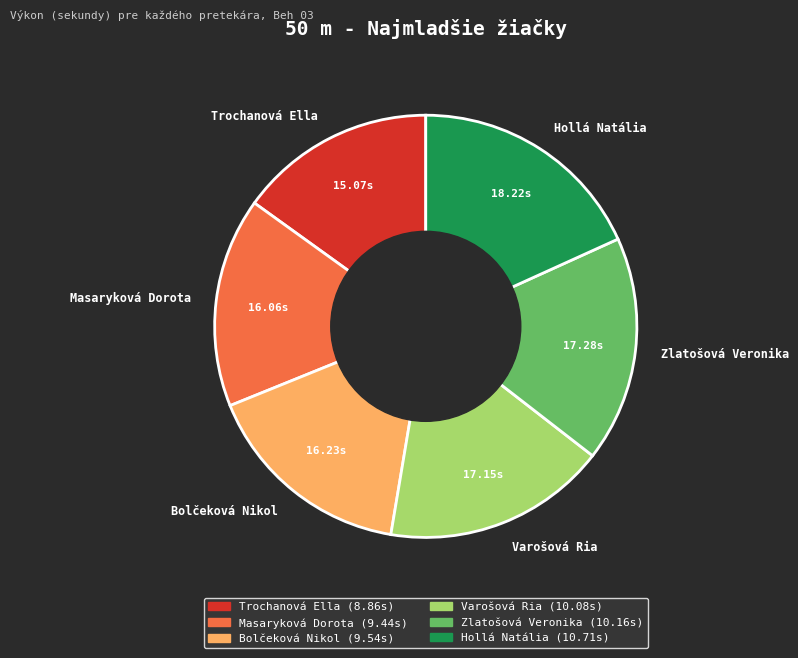

What is the largest slice in the pie chart?

Hollá Natália